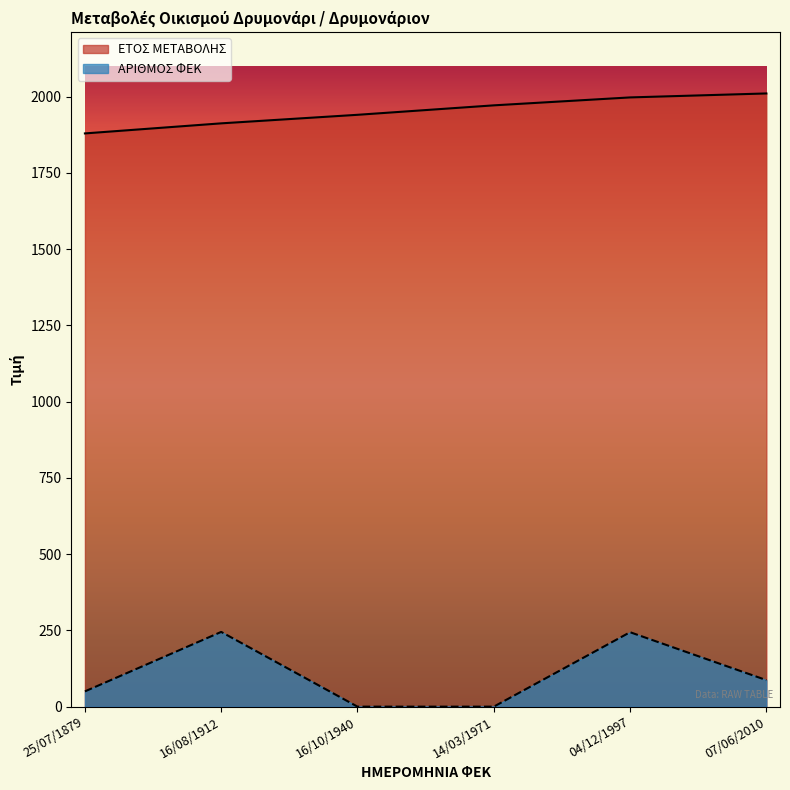

What is the value of the ΕΤΟΣ ΜΕΤΑΒΟΛΗΣ point at the 6th from the left?

2010